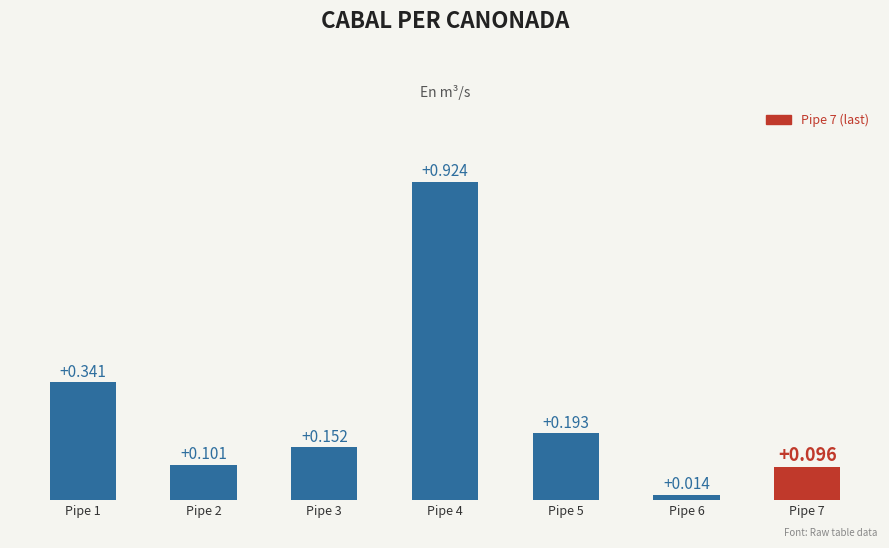

How many categories are shown in the chart?

7